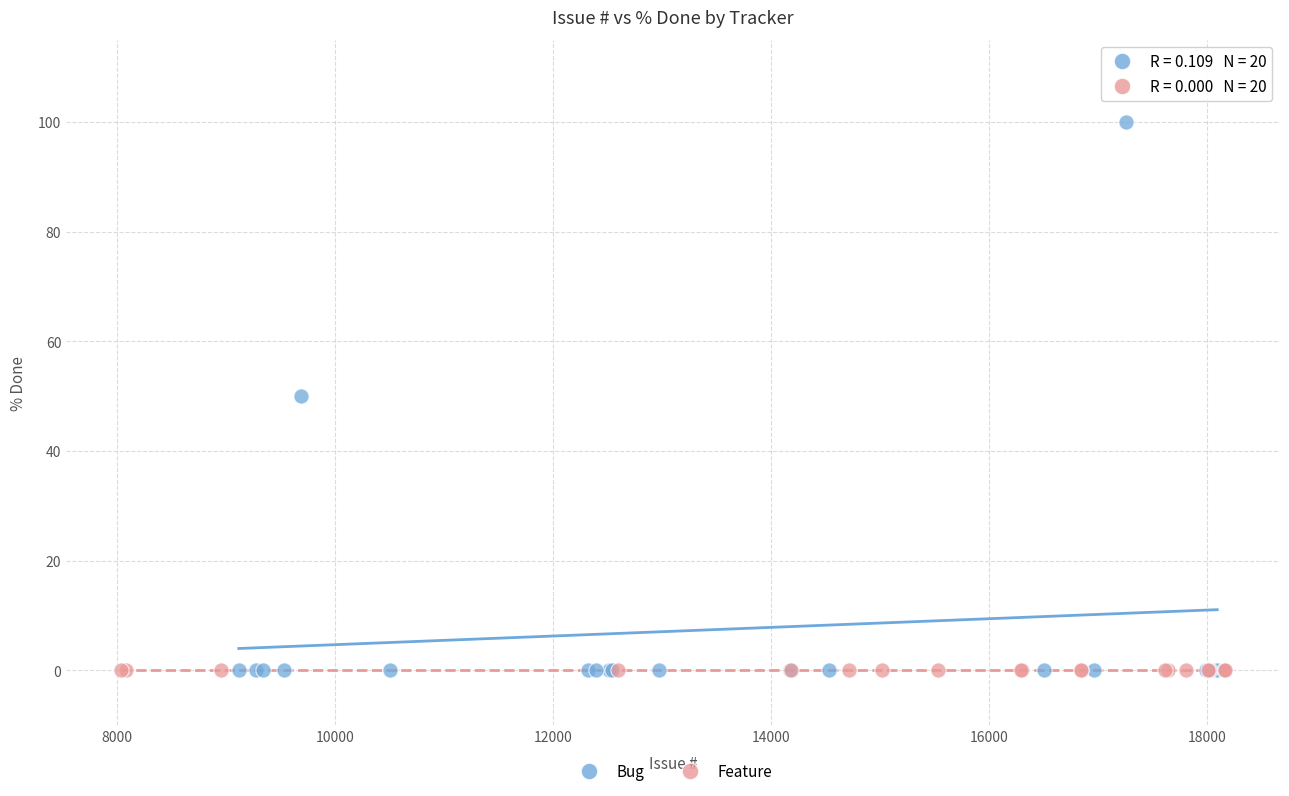

Which series reaches the maximum Y coordinate?

Bug